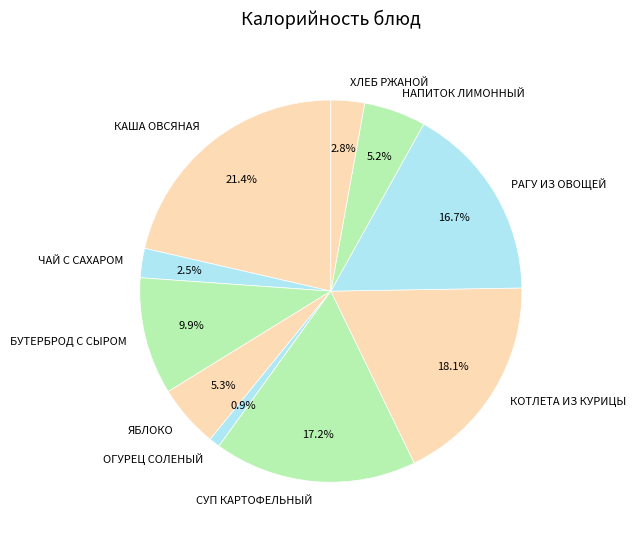

To the nearest percent, what portion does КАША ОВСЯНАЯ represent?

21%